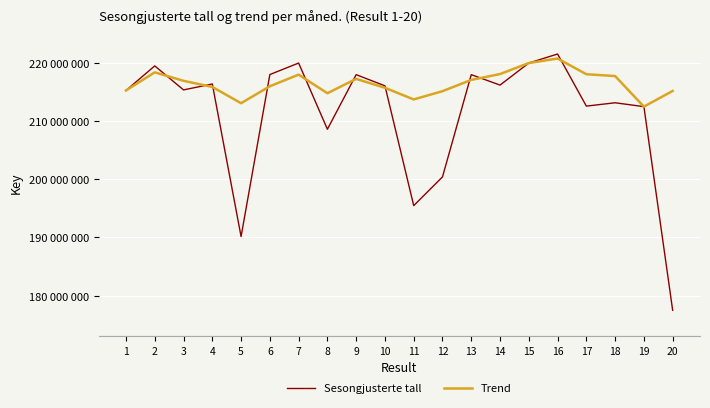

Is the value of Trend at 20 greater than the value of Sesongjusterte tall at 18?

Yes